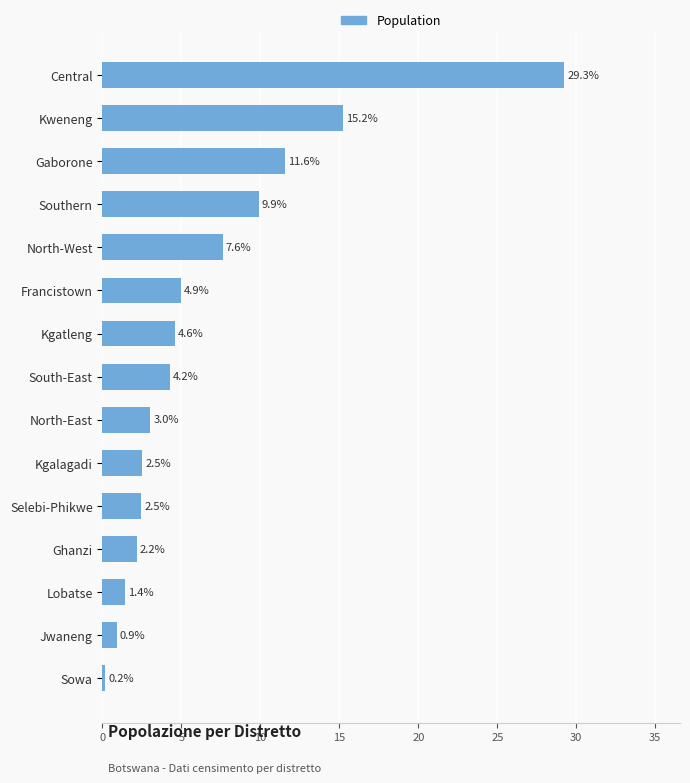

How many data points are less than 4?

7